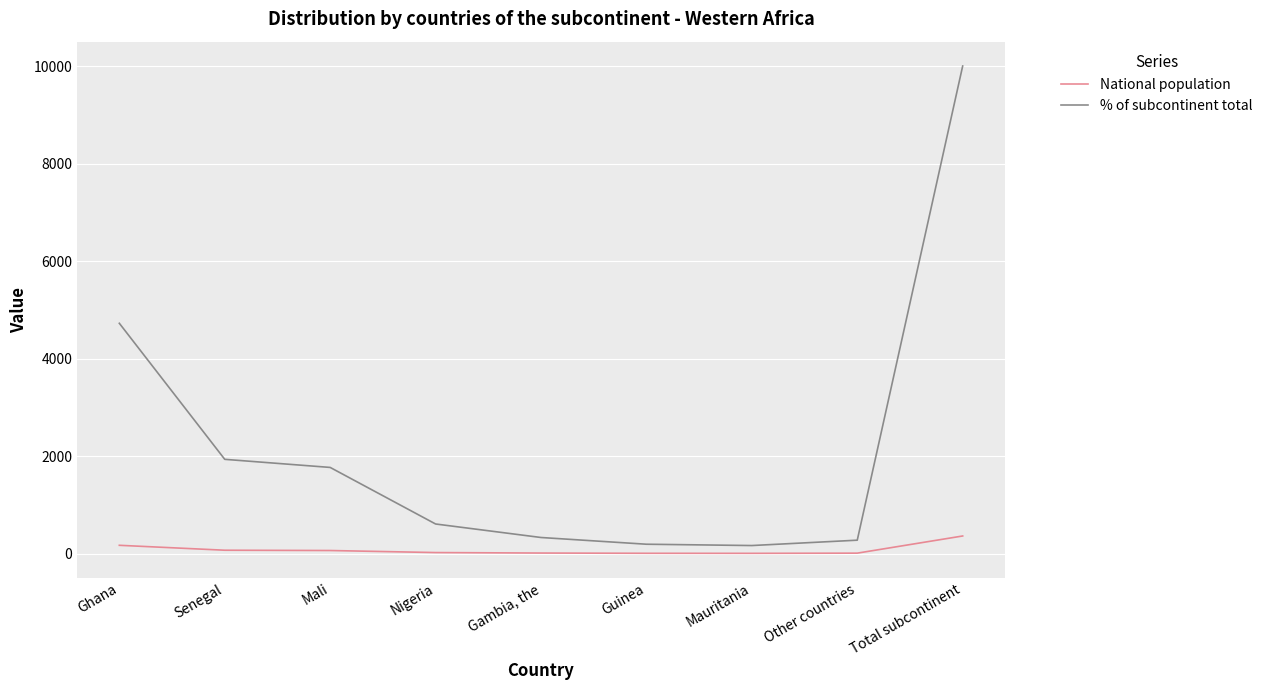

The value of National population at Total subcontinent is 362. True or false?

True